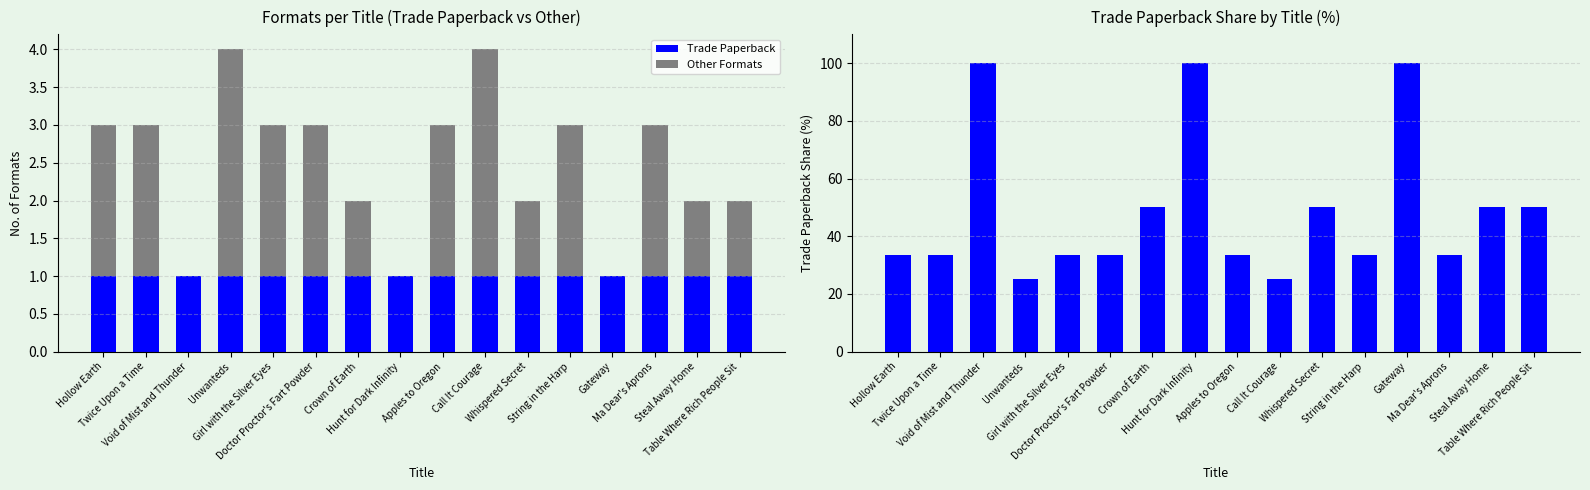

What is the difference between the maximum and minimum values in the Other Formats series?

3.0